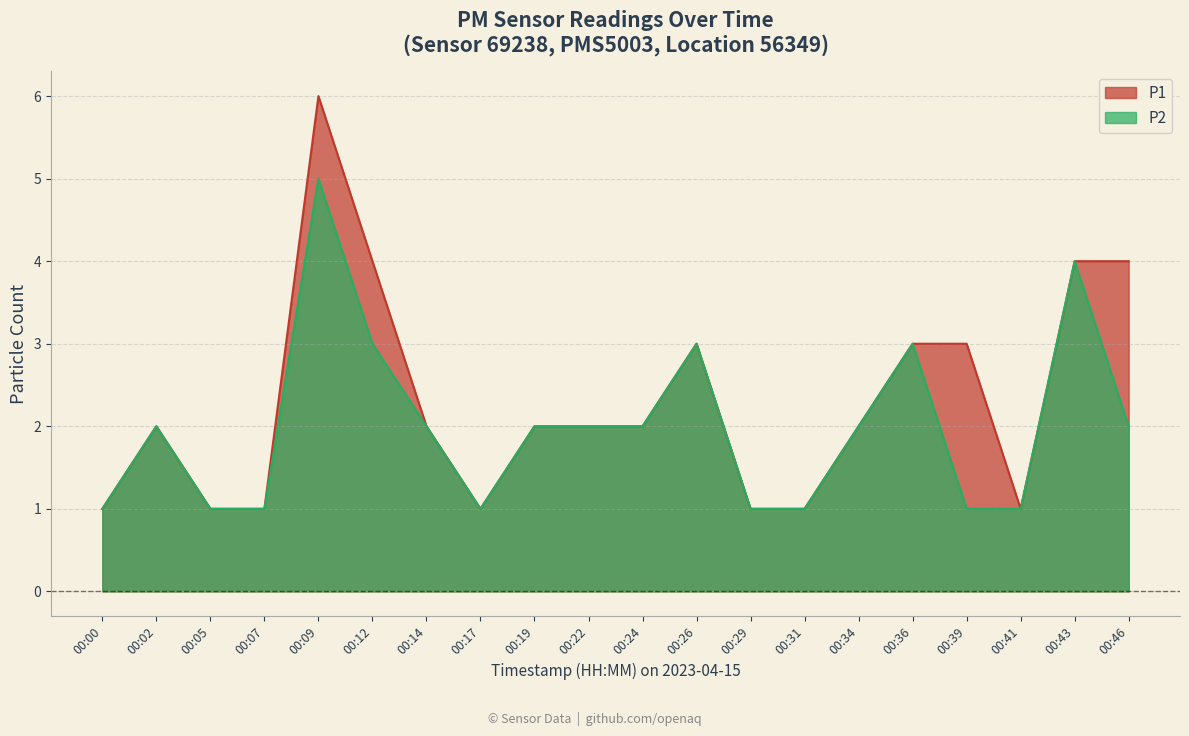

True or false: P2 has a value of 1 at 00:00.

True